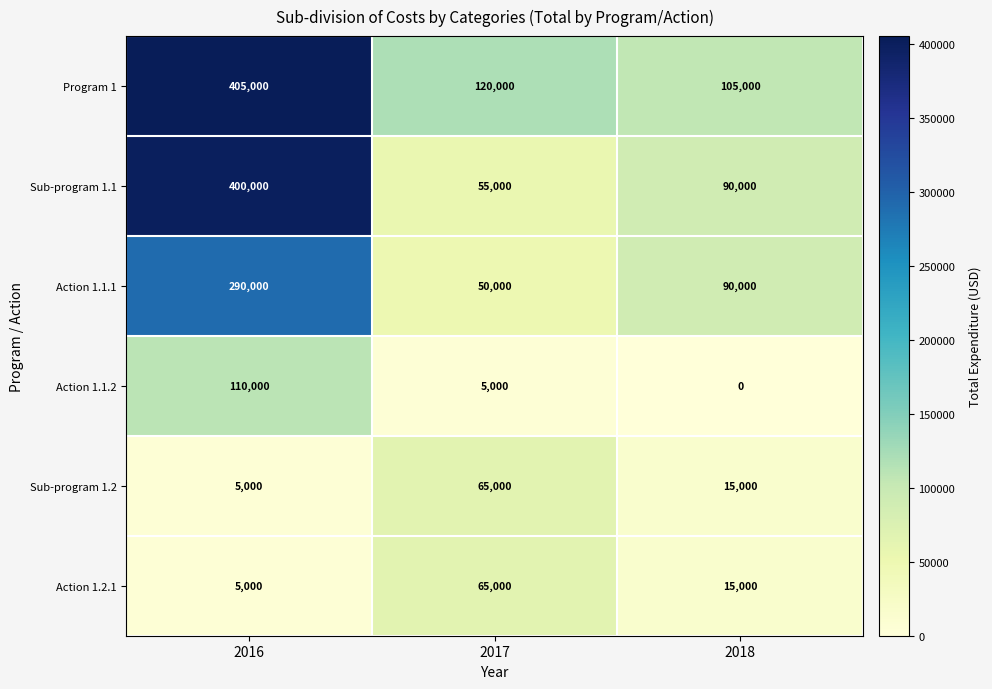

What is the difference between the Action 1.1.1 values at 2016 and 2017?

240000